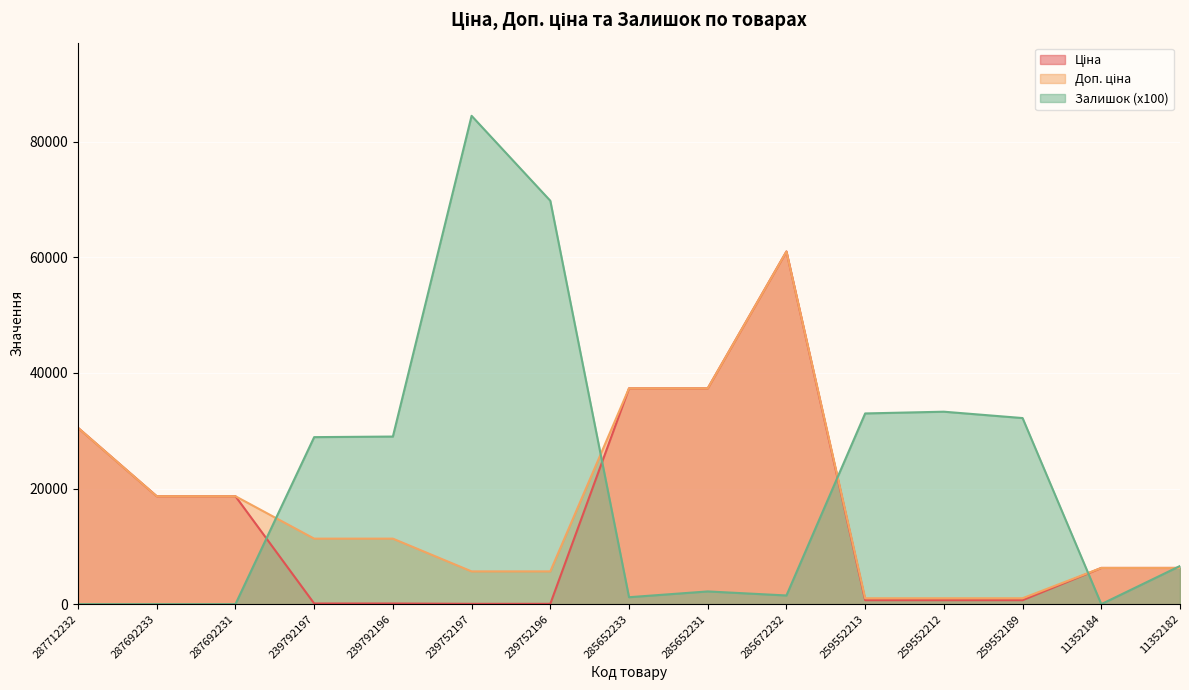

How many interior local peaks does the Залишок series have?

3